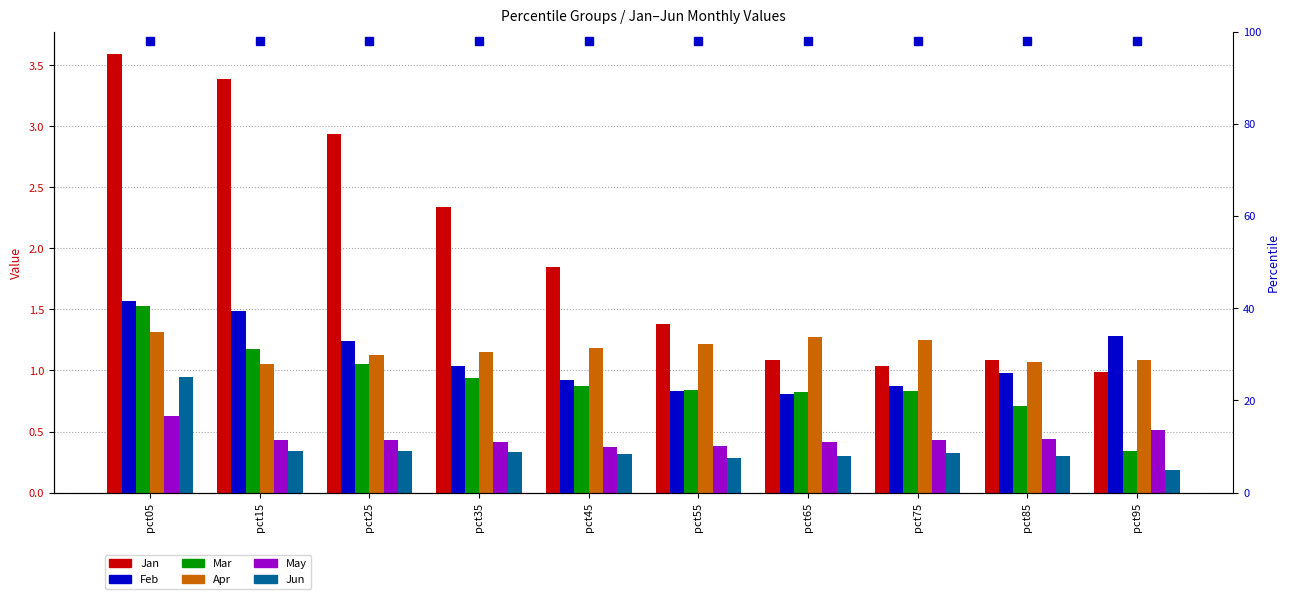

Does the chart contain any negative values?

No